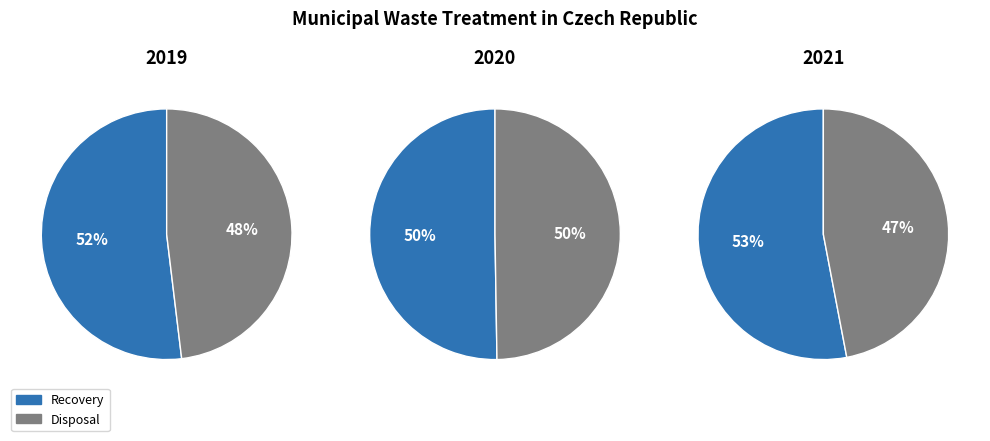

How much of the chart is everything except Recovery?

48.1%